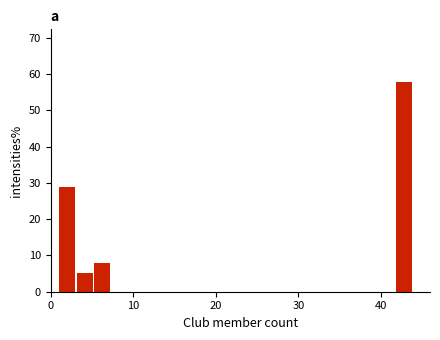

Read against the x-axis, roughly where is the centre of the tallest bar?

43